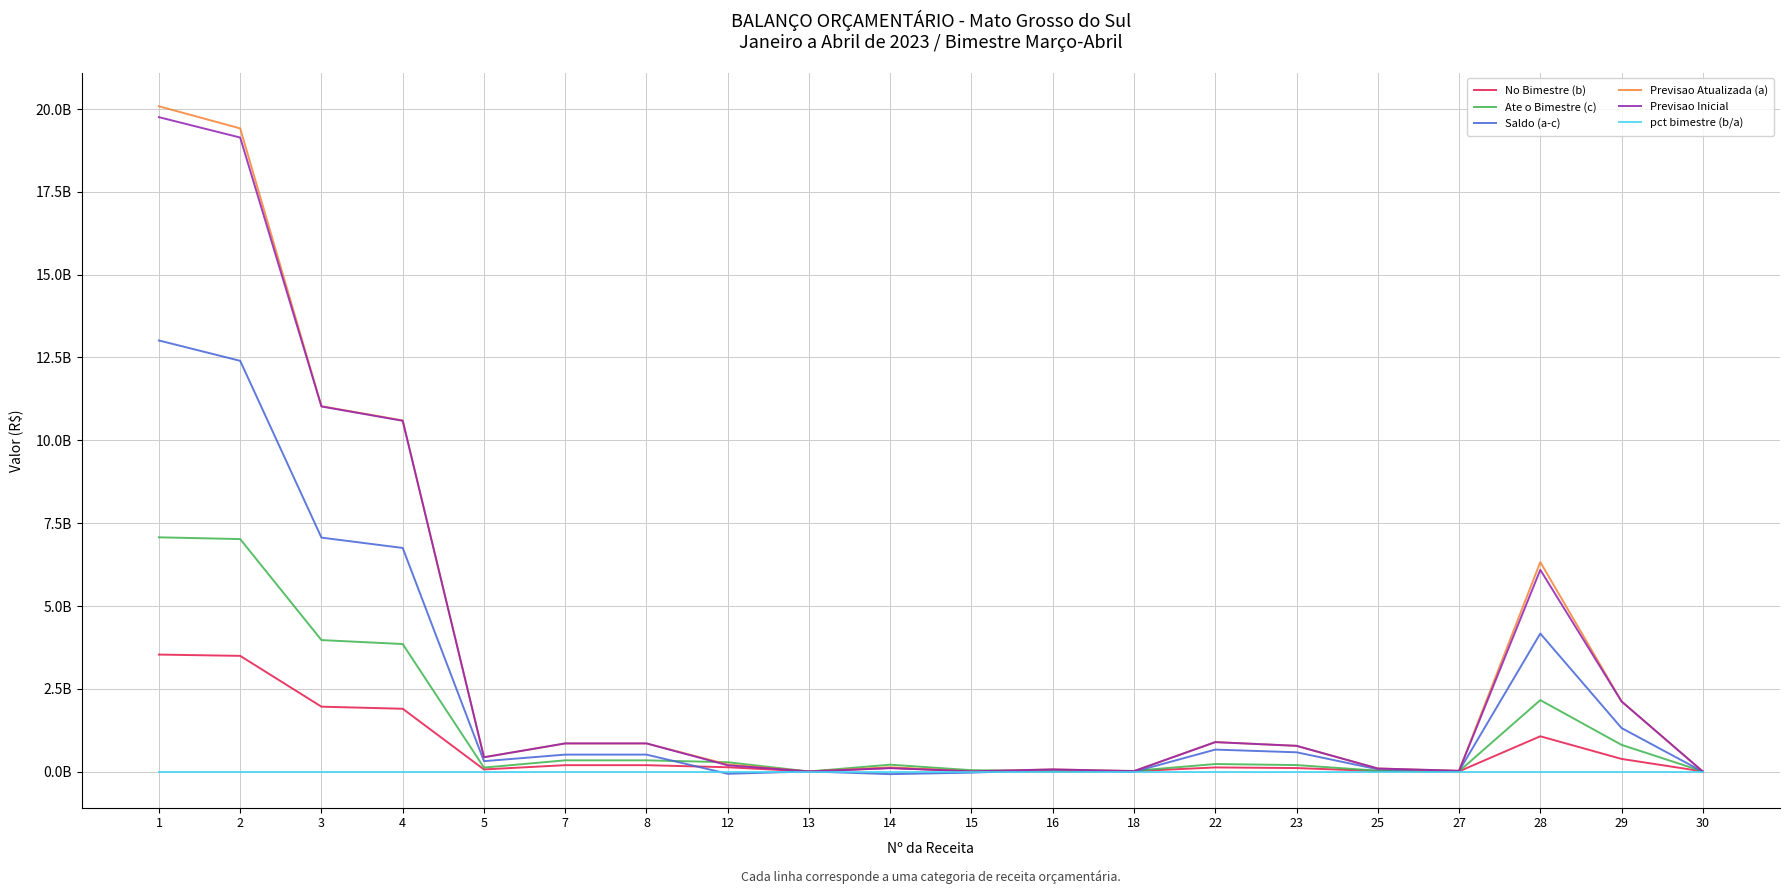

At which category is the sum across all series the highest?

1